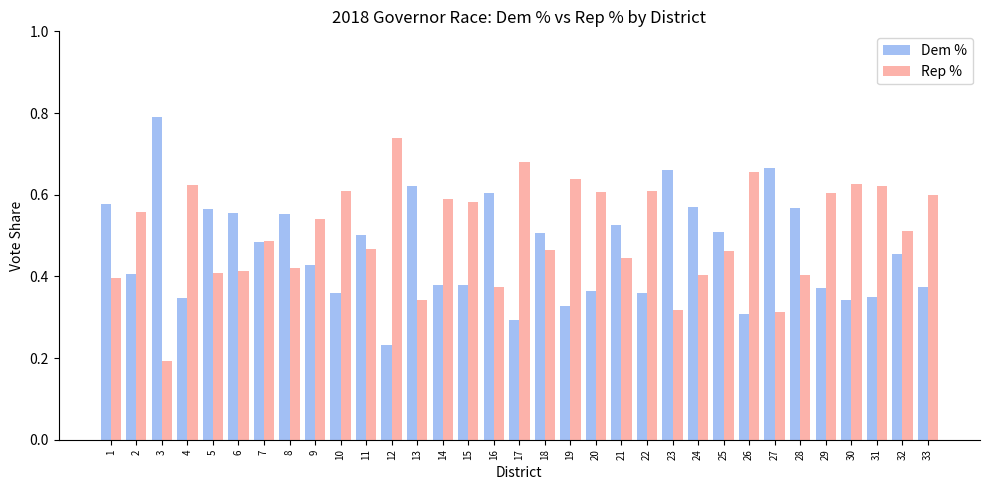

What is the sum of the Rep % values at 30 and 24?

1.0